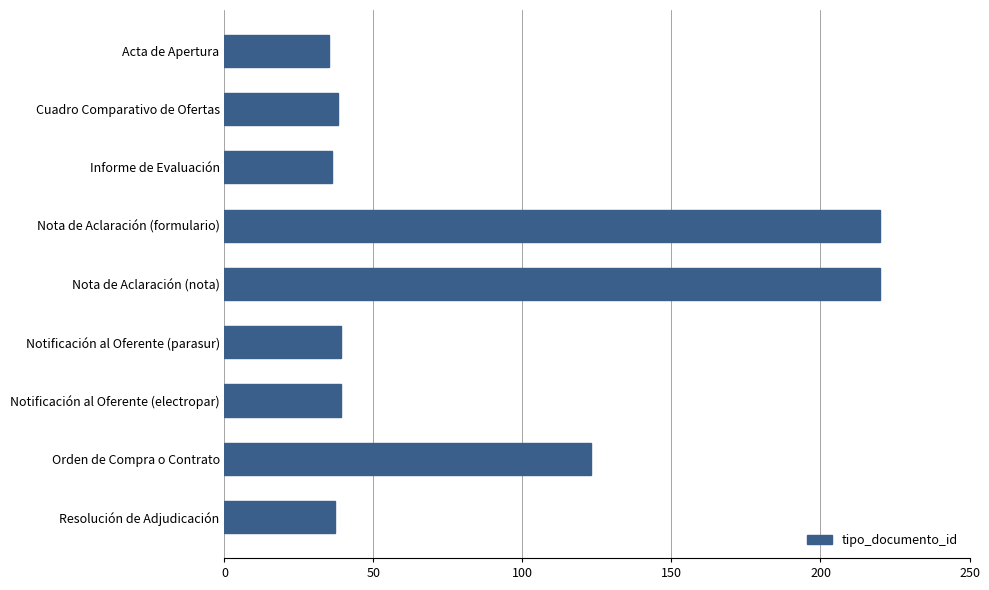

What is the average value?

87